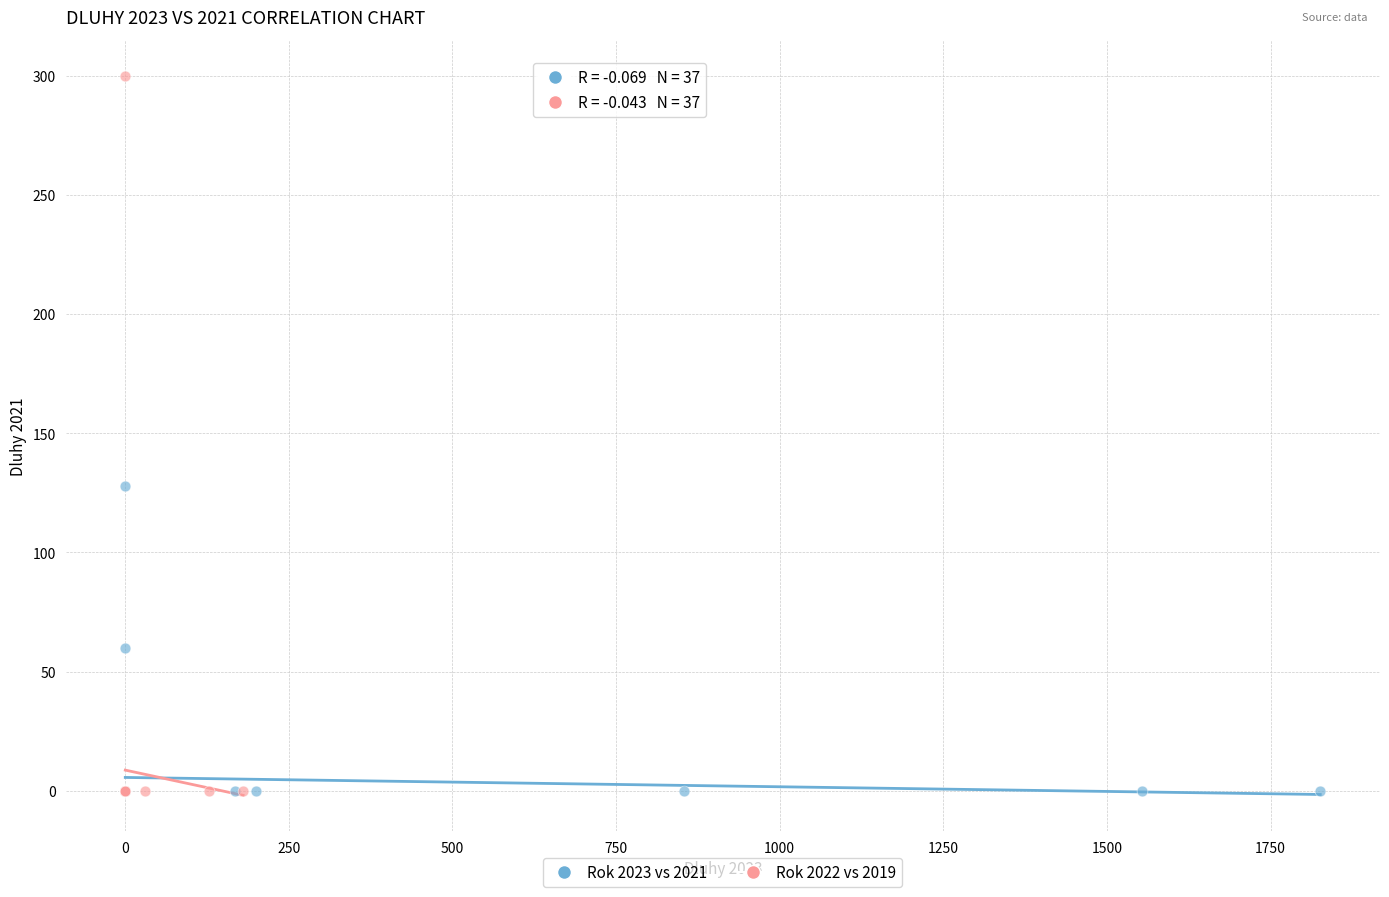

Which series has the widest spread of Y values?

Rok 2022 vs 2019